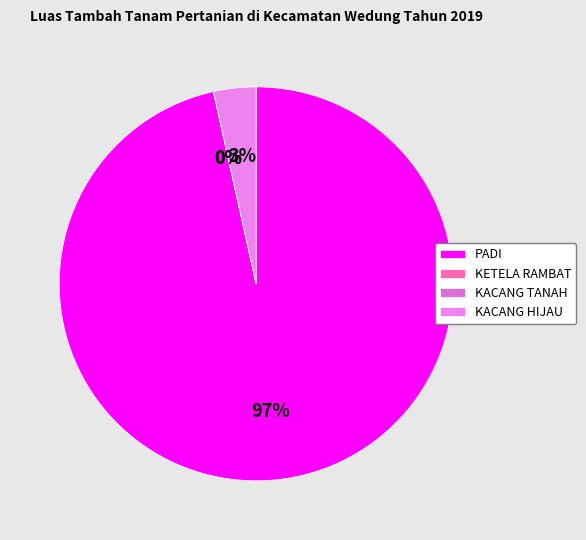

Do KETELA RAMBAT and KACANG TANAH together represent more than half of the pie?

No